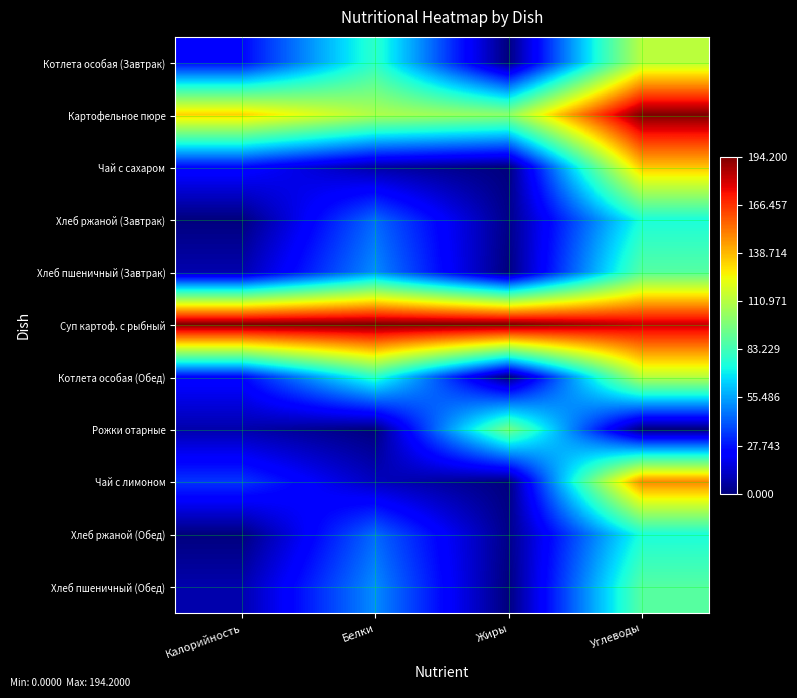

Reading left to right, what are all the values shown in this chart?

Котлета особая (Завтрак): Калорийность=0.1	Белки=0.4	Жиры=0.0	Углеводы=0.6
Картофельное пюре: Калорийность=0.7	Белки=0.6	Жиры=0.5	Углеводы=1.0
Чай с сахаром: Калорийность=0.1	Белки=0.0	Жиры=0.0	Углеводы=0.7
Хлеб ржаной (Завтрак): Калорийность=0.0	Белки=0.2	Жиры=0.0	Углеводы=0.4
Хлеб пшеничный (Завтрак): Калорийность=0.0	Белки=0.3	Жиры=0.0	Углеводы=0.5
Суп картоф. с рыбный: Калорийность=1.0	Белки=1.0	Жиры=1.0	Углеводы=0.9
Котлета особая (Обед): Калорийность=0.1	Белки=0.4	Жиры=0.0	Углеводы=0.6
Рожки отарные: Калорийность=0.0	Белки=0.0	Жиры=0.5	Углеводы=0.0
Чай с лимоном: Калорийность=0.2	Белки=0.1	Жиры=0.0	Углеводы=0.8
Хлеб ржаной (Обед): Калорийность=0.0	Белки=0.2	Жиры=0.0	Углеводы=0.4
Хлеб пшеничный (Обед): Калорийность=0.0	Белки=0.3	Жиры=0.0	Углеводы=0.5